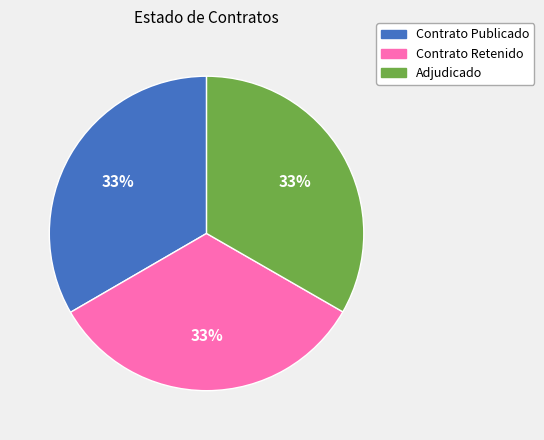

Is there a majority slice in this chart?

No